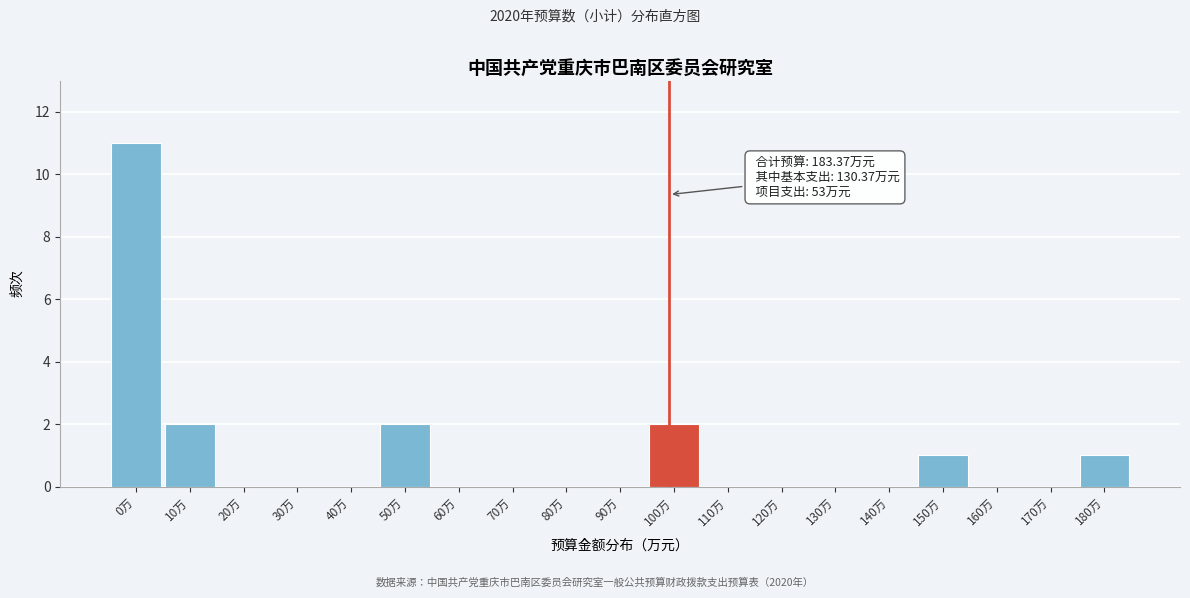

Reading left to right, list all the values displayed in this chart.

0万=11	10万=2	20万=0	30万=0	40万=0	50万=2	60万=0	70万=0	80万=0	90万=0	100万=2	110万=0	120万=0	130万=0	140万=0	150万=1	160万=0	170万=0	180万=1